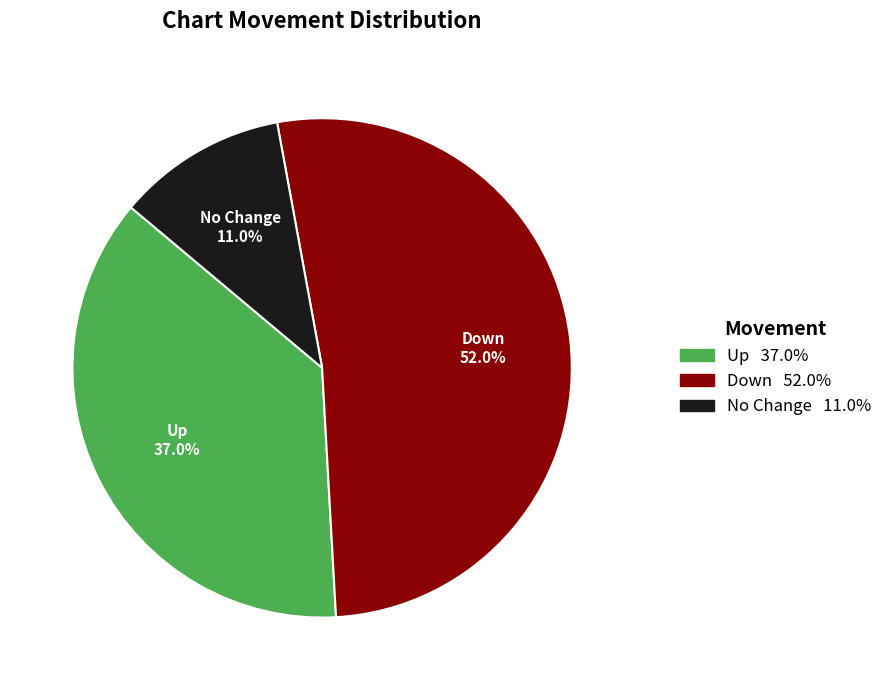

Which slice is the smallest?

No Change